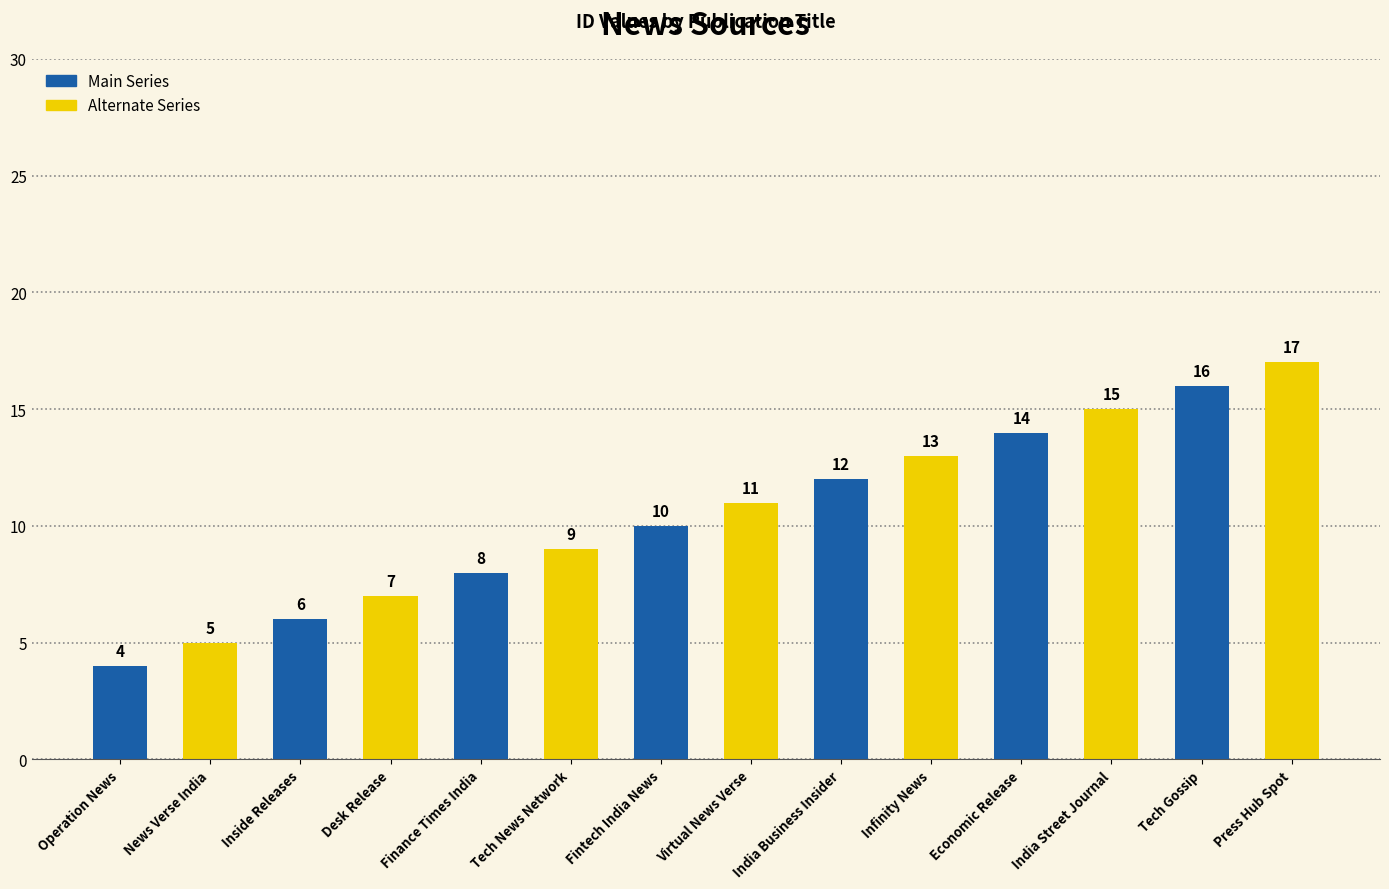

Rank the categories by value from lowest to highest.

Operation News, News Verse India, Inside Releases, Desk Release, Finance Times India, Tech News Network, Fintech India News, Virtual News Verse, India Business Insider, Infinity News, Economic Release, India Street Journal, Tech Gossip, Press Hub Spot